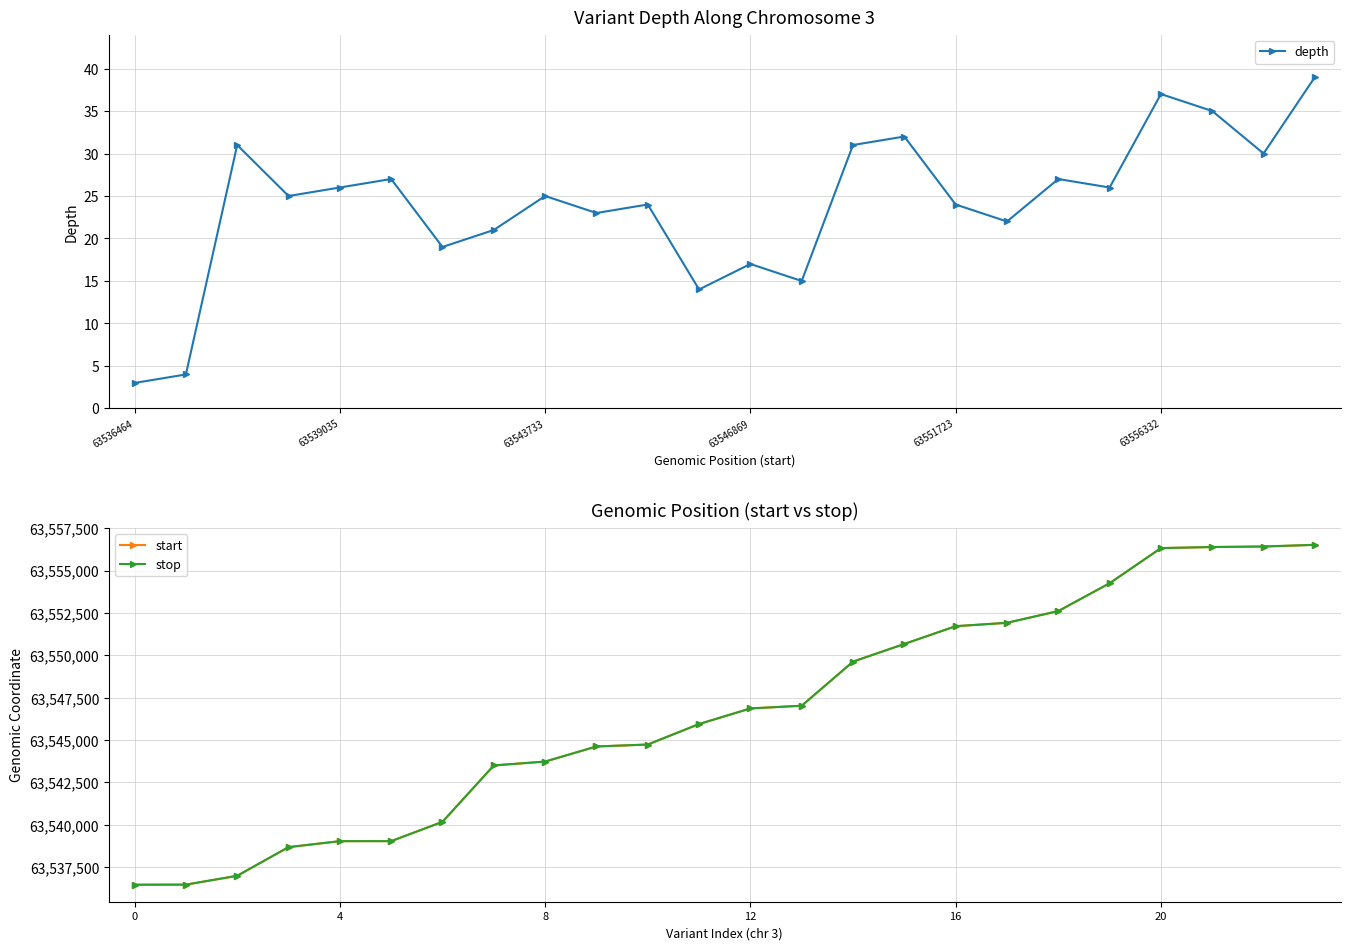

True or false: start has a value of 104388317 at 4.

False